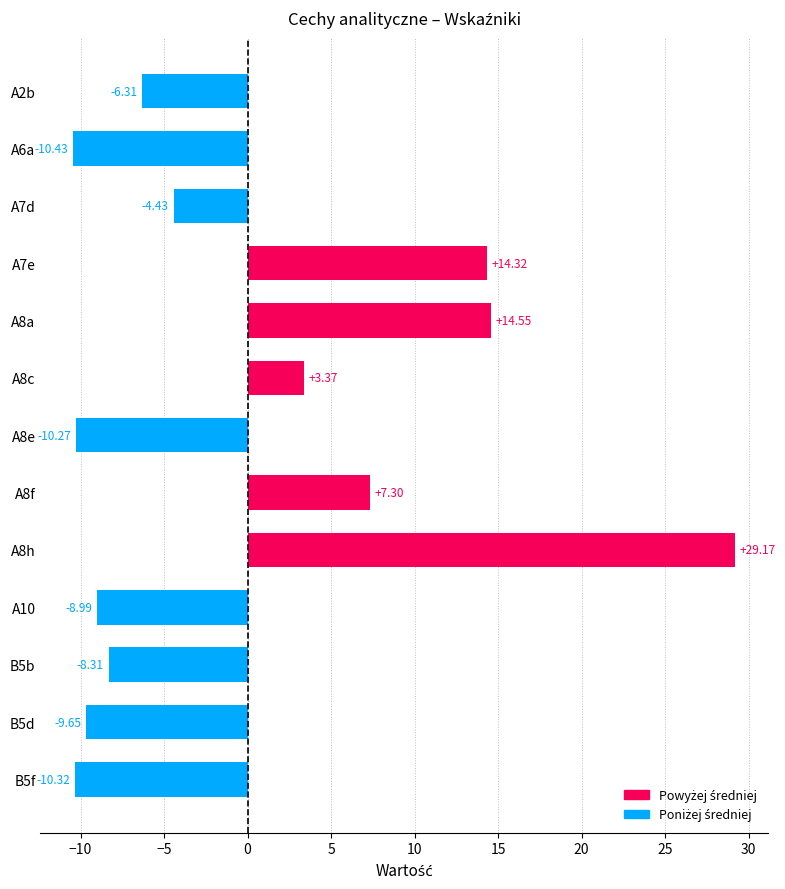

What is the difference between the second highest and minimum values?

25.0